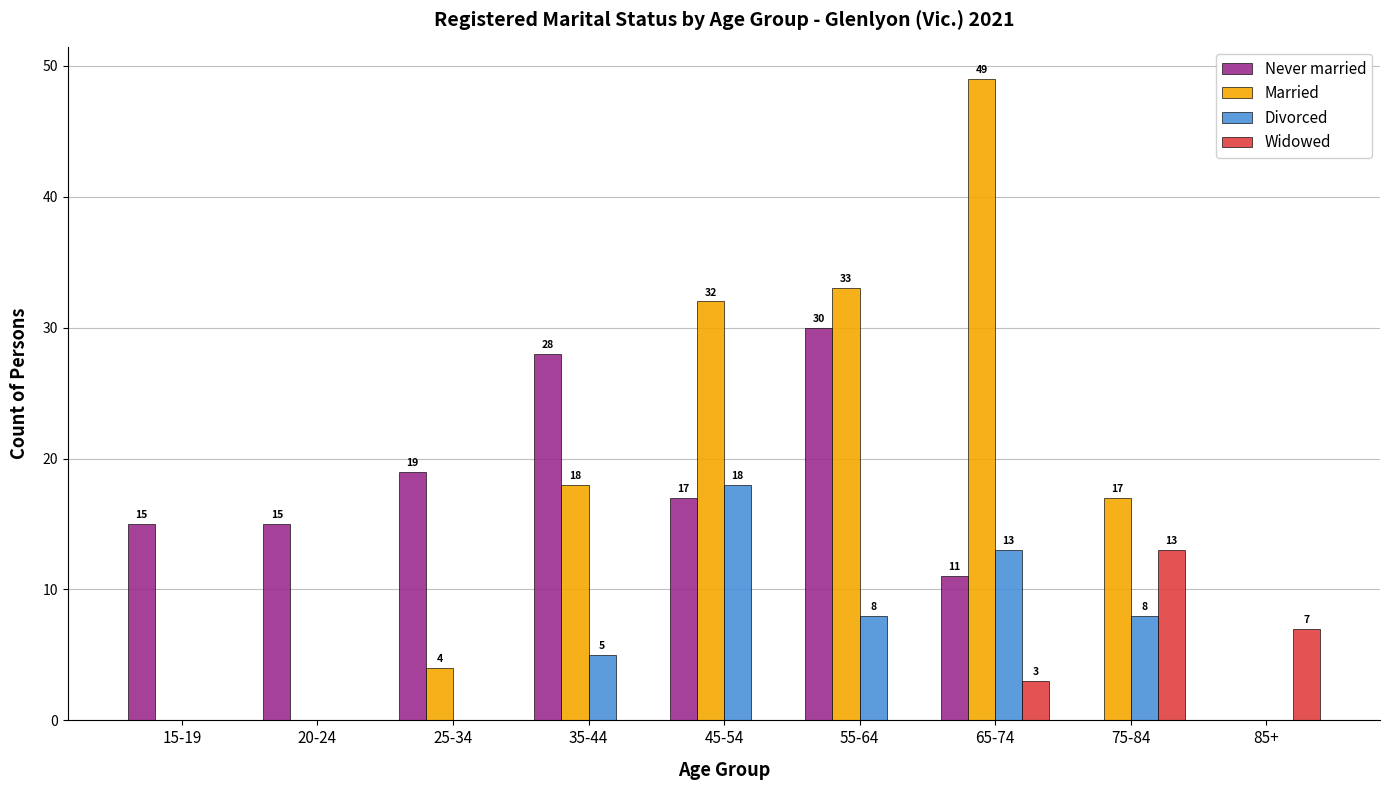

The Widowed series shows 7 at 85+. True or false?

True